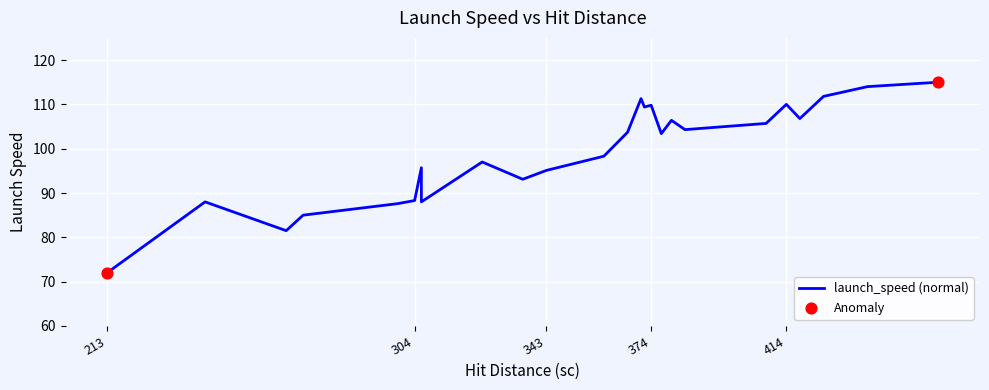

What is the change in value from 271 to 408?

+20.7